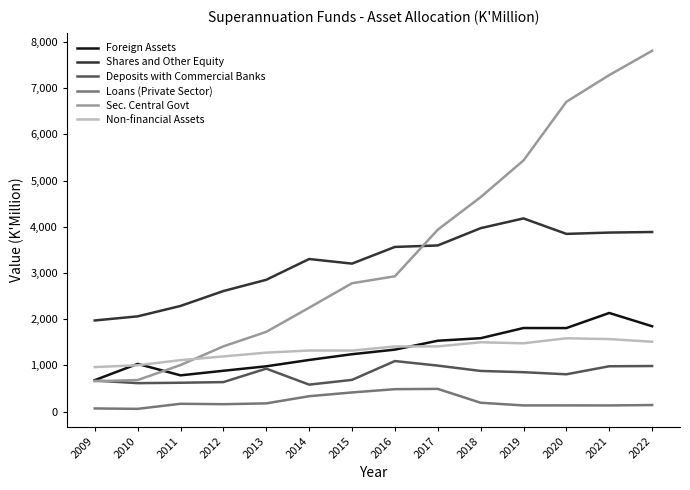

What is the spread (max minus min) of values at 2009?

1903.2